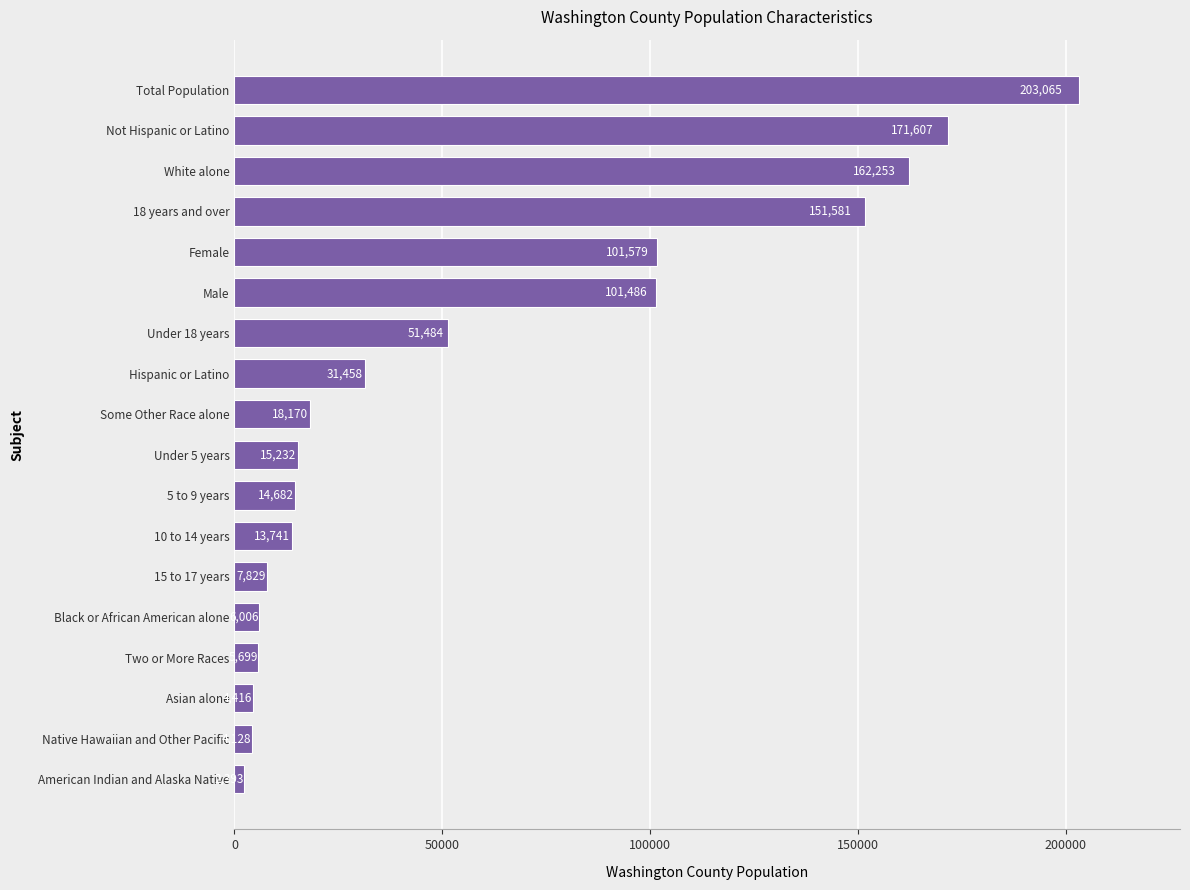

At which label is the value closest to 102729?

Female